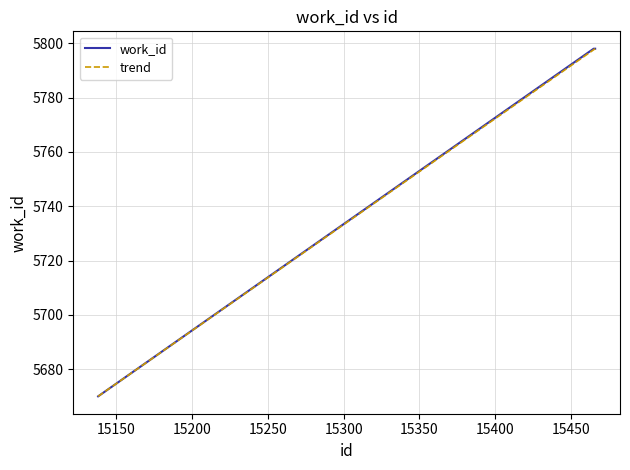

Is this an area chart (filled region under the line)?

No